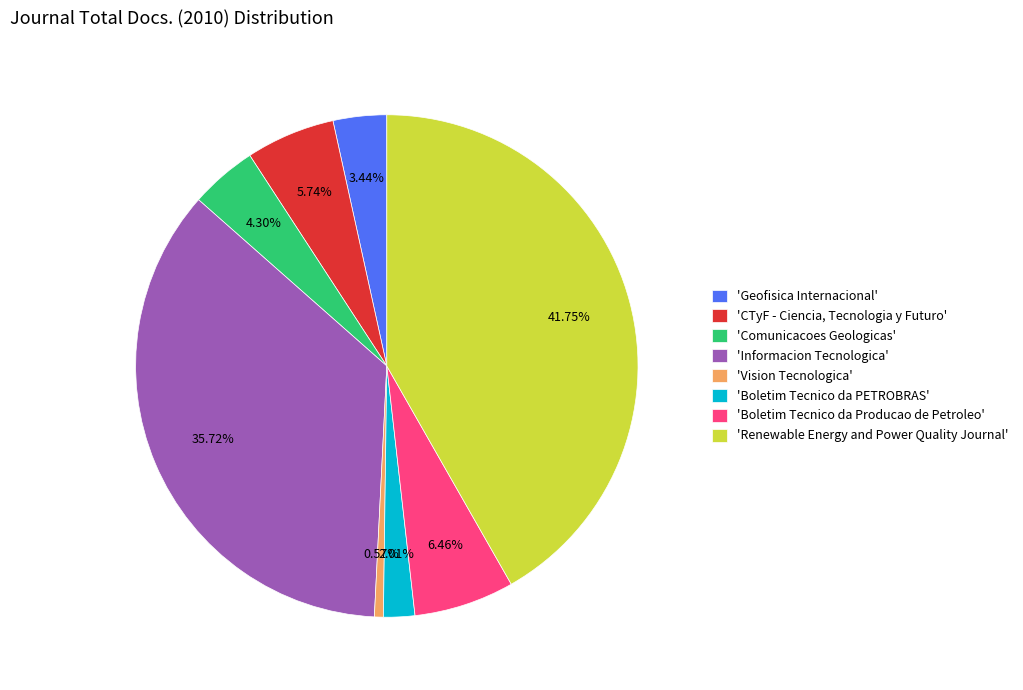

Does 'Informacion Tecnologica' represent more than half of the total?

No